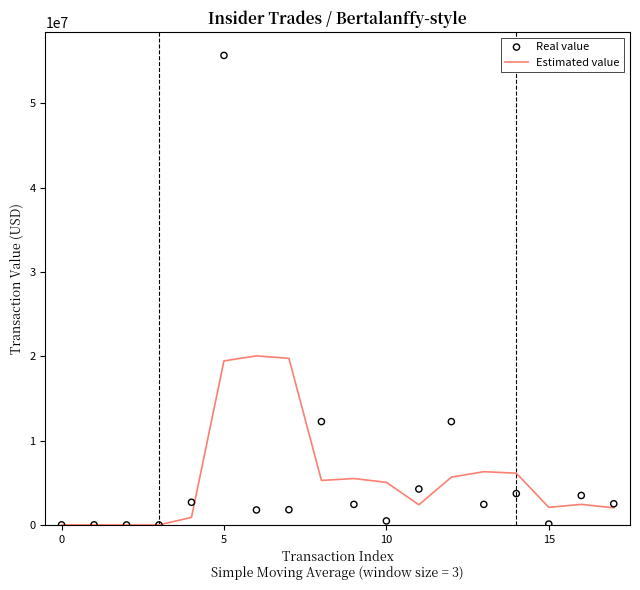

Which series contains the highest Y value?

Real value